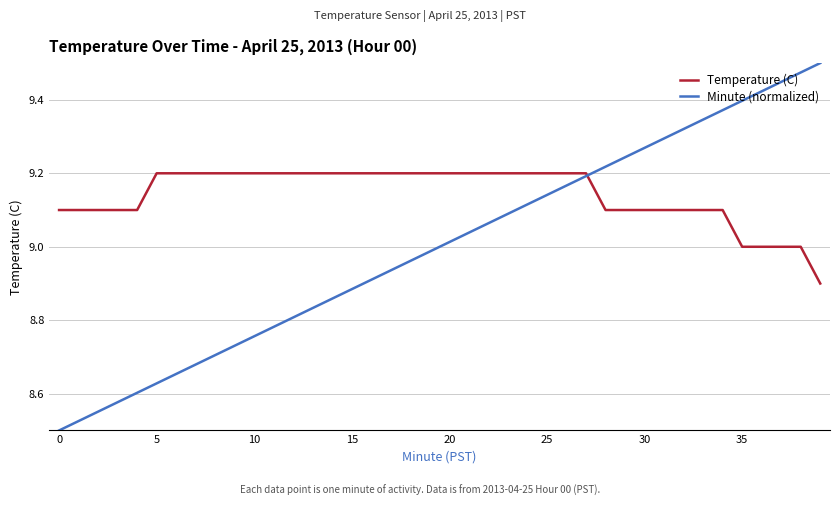

Rank the series by their maximum value, from highest to lowest.

Minute (normalized), Temperature (C)